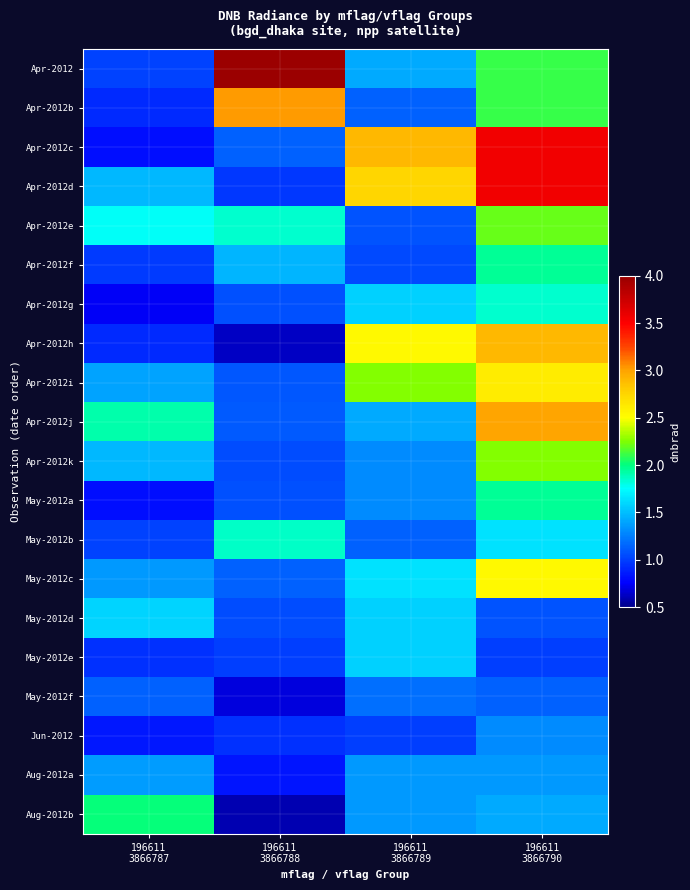

Rank the series at 196611 3866788 from lowest to highest value.

Aug-2012b, Apr-2012h, May-2012f, Aug-2012a, Jun-2012, Apr-2012d, May-2012e, May-2012d, Apr-2012k, May-2012a, Apr-2012g, Apr-2012i, Apr-2012j, May-2012c, Apr-2012c, Apr-2012f, Apr-2012e, May-2012b, Apr-2012b, Apr-2012